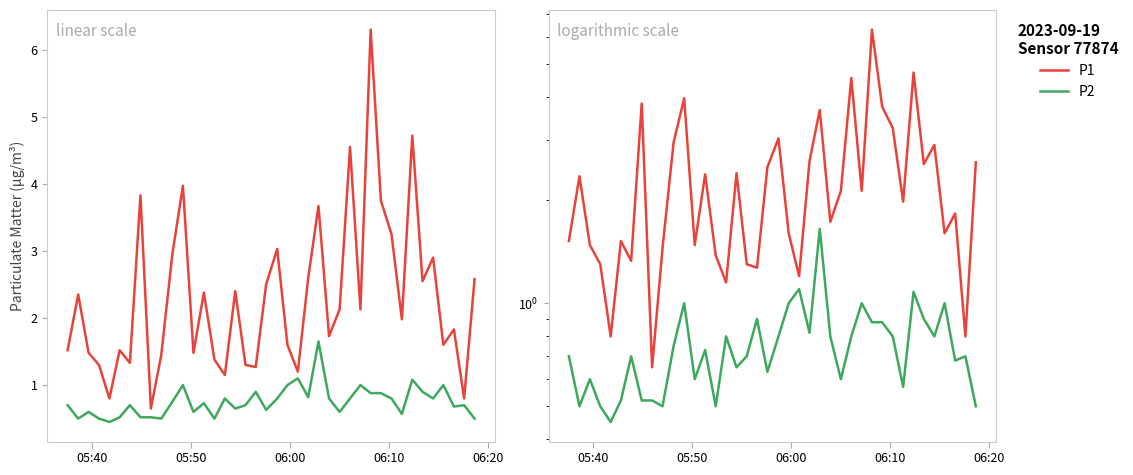

True or false: P1 and P2 intersect in this chart.

False